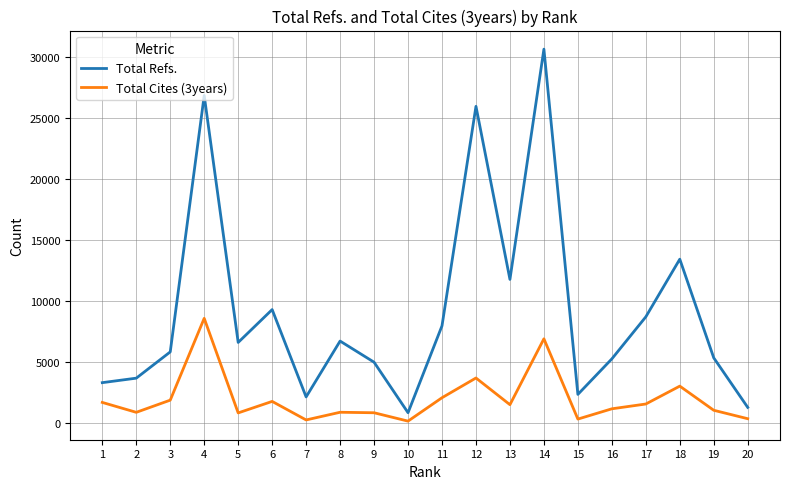

The value of Total Cites (3years) at 14 is 6870. True or false?

True